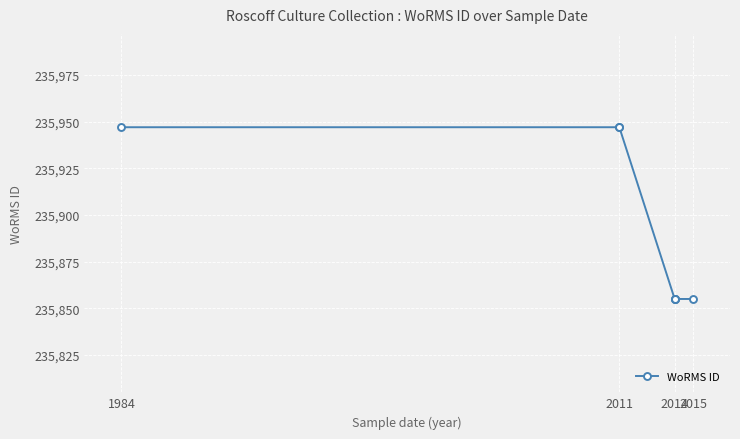

What is the average value?

235894